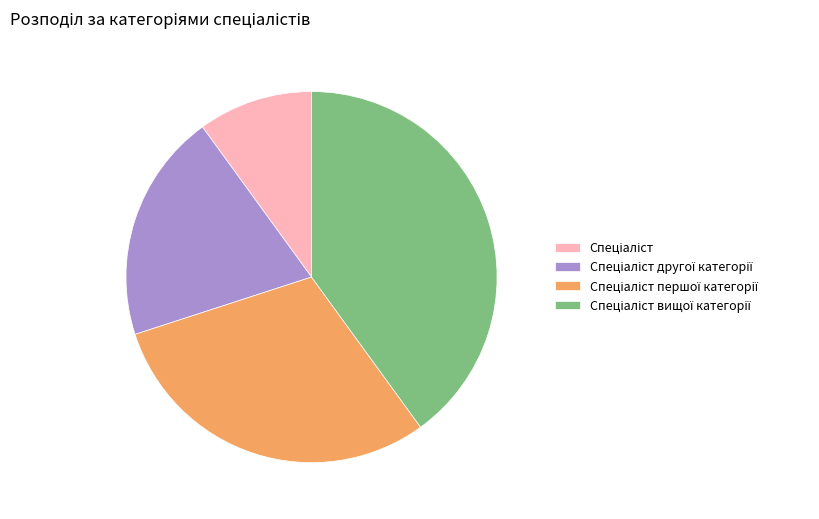

Is there a majority slice in this chart?

No